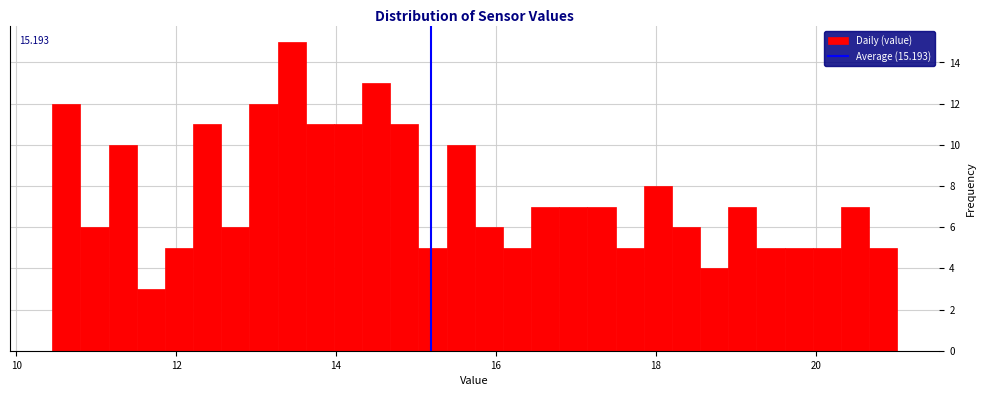

Around what value on the x-axis is the tallest bar? Give the approximate position of its centre, as read against the axis.

13.4